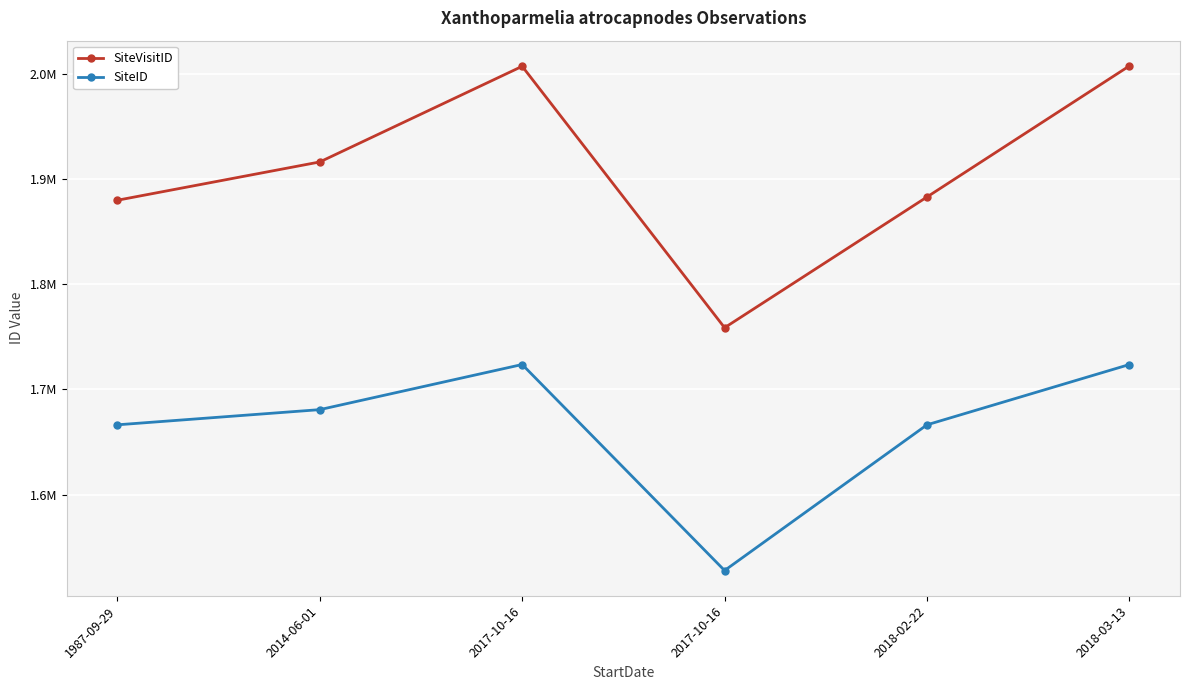

List the labels in order of SiteID value, smallest first.

2017-10-16, 1987-09-29, 2018-02-22, 2014-06-01, 2018-03-13, 2017-10-16